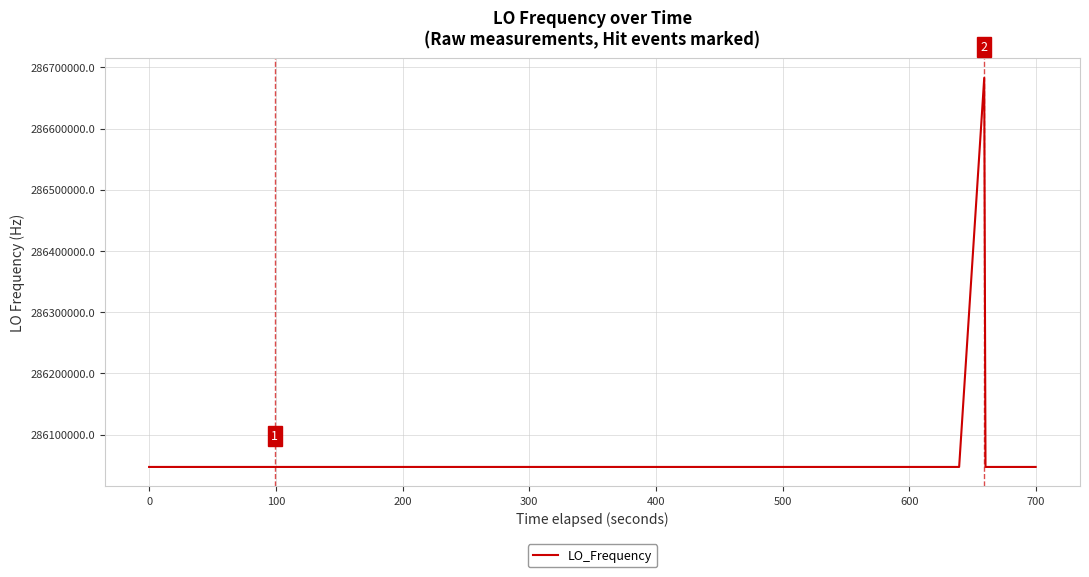

What is the maximum value shown in the chart?

286682703.6